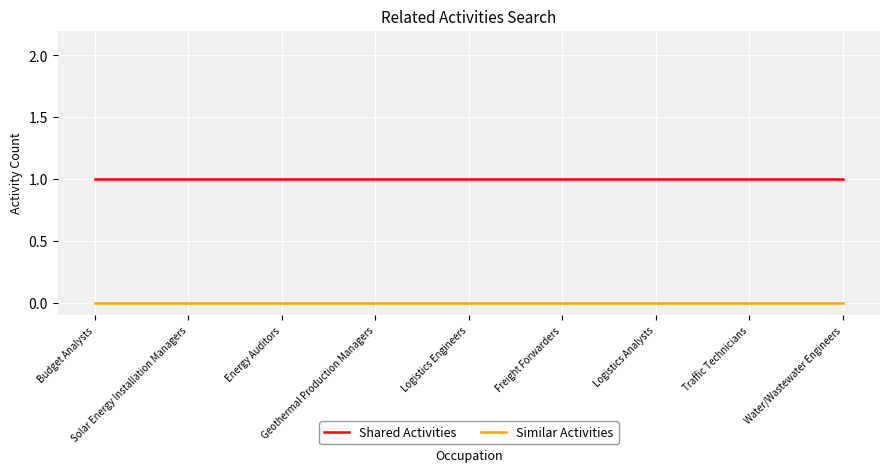

Reading right to left, transcribe all the data shown in this chart.

Shared Activities: 1	1	1	1	1	1	1	1	1
Similar Activities: 0	0	0	0	0	0	0	0	0